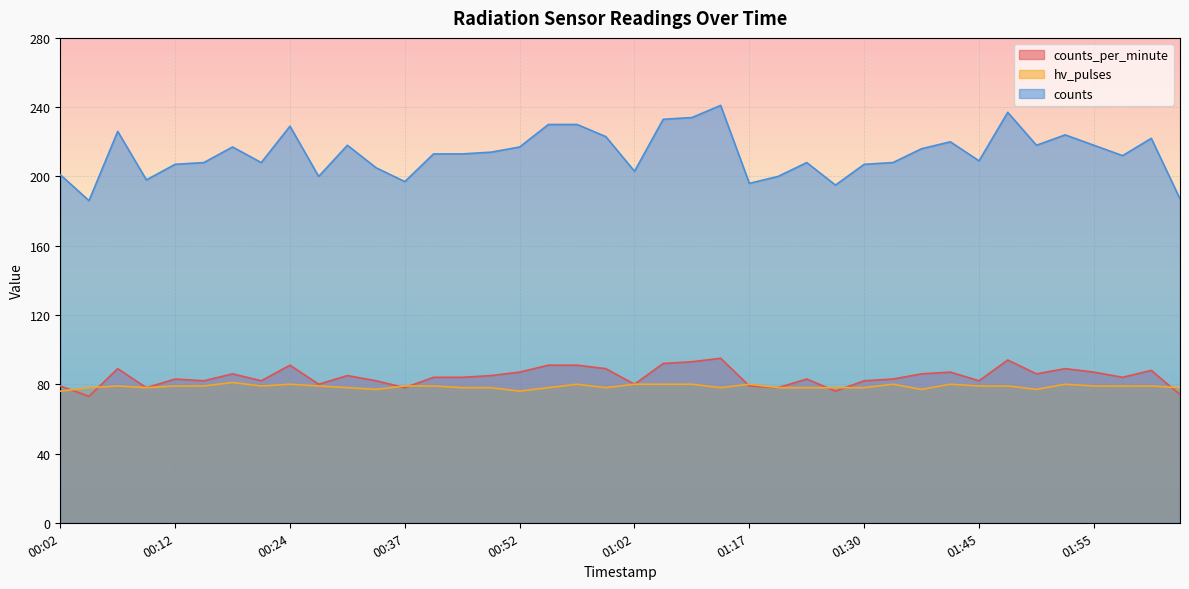

At how many categories does at least one series exceed 221?

11